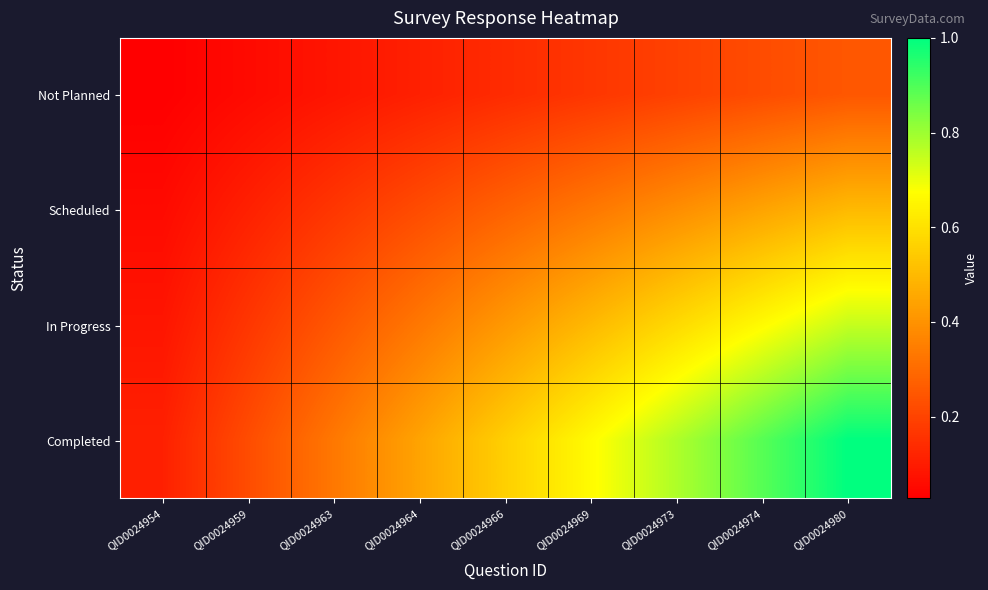

At how many categories does at least one series exceed 0?

9